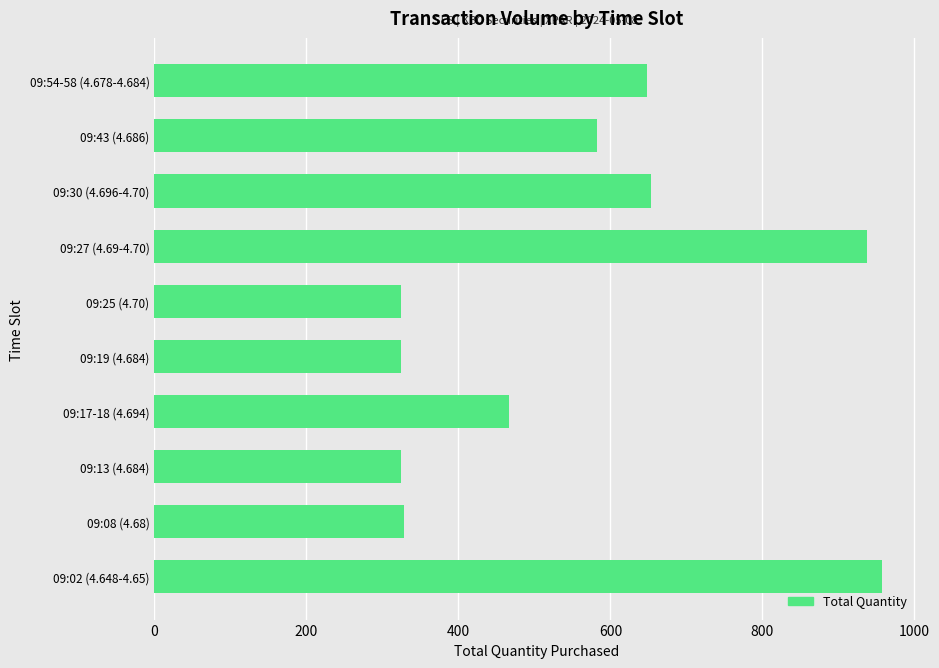

What is the change in value from 09:25 (4.70) to 09:54-58 (4.678-4.684)?

+324